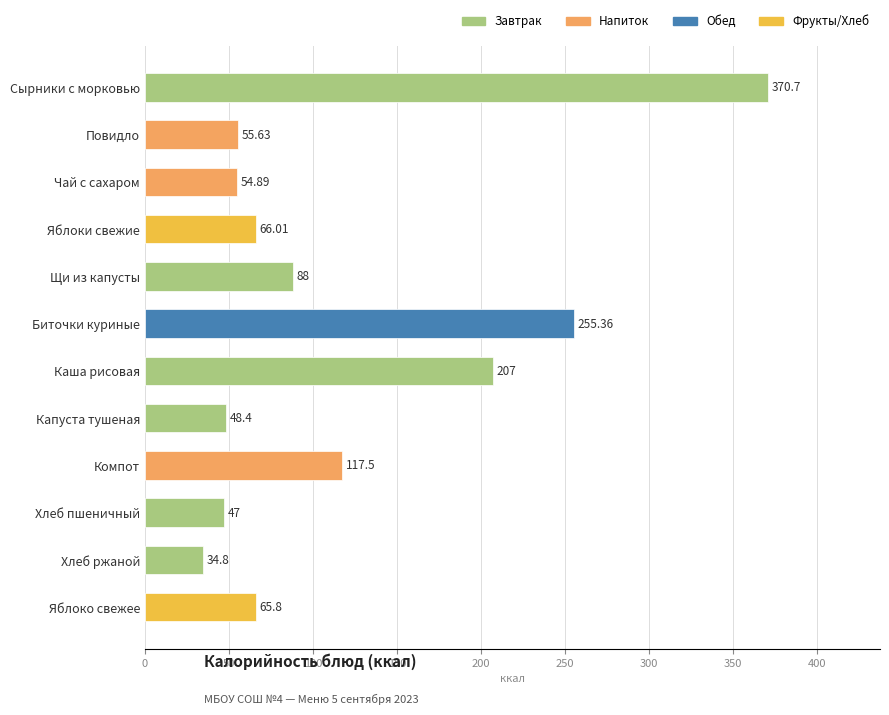

What is the maximum value shown in the chart?

370.7